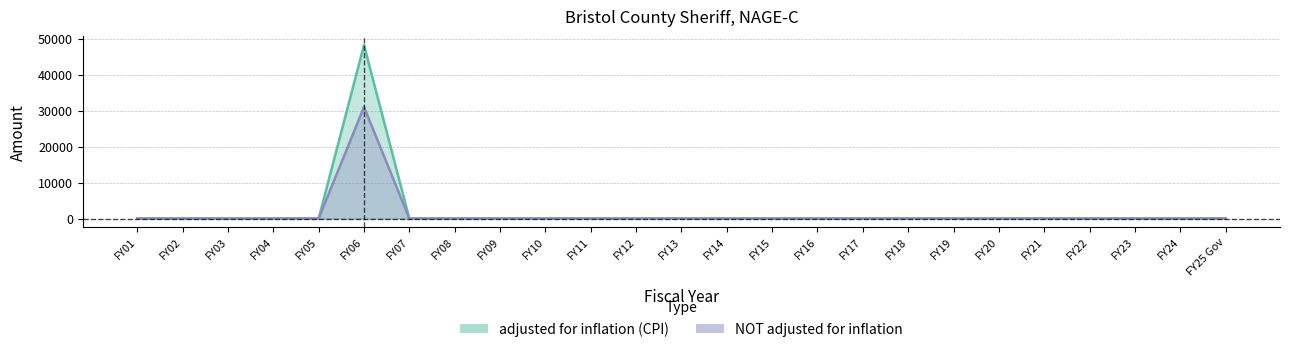

At how many categories does at least one series exceed 12481?

1